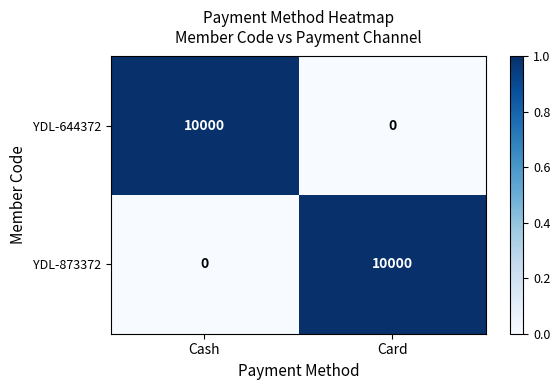

What is the sum of the YDL-644372 values at Cash and Card?

10000